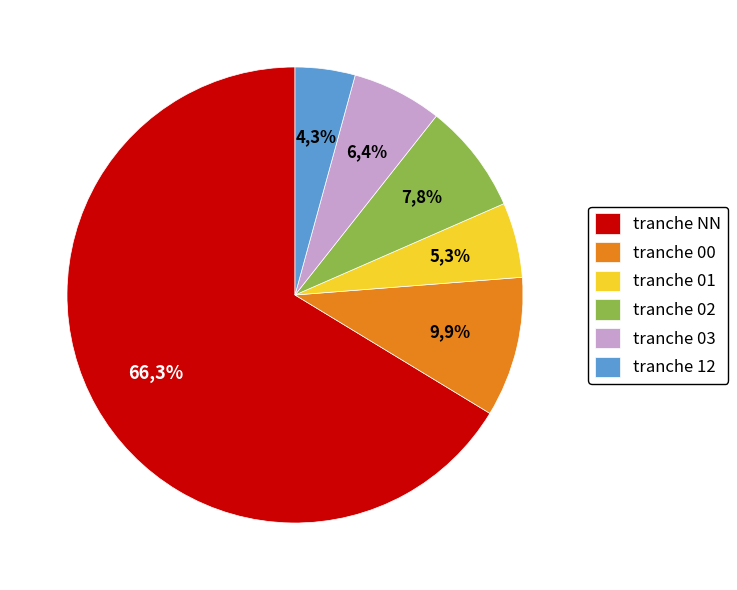

Does any single category account for the majority?

Yes